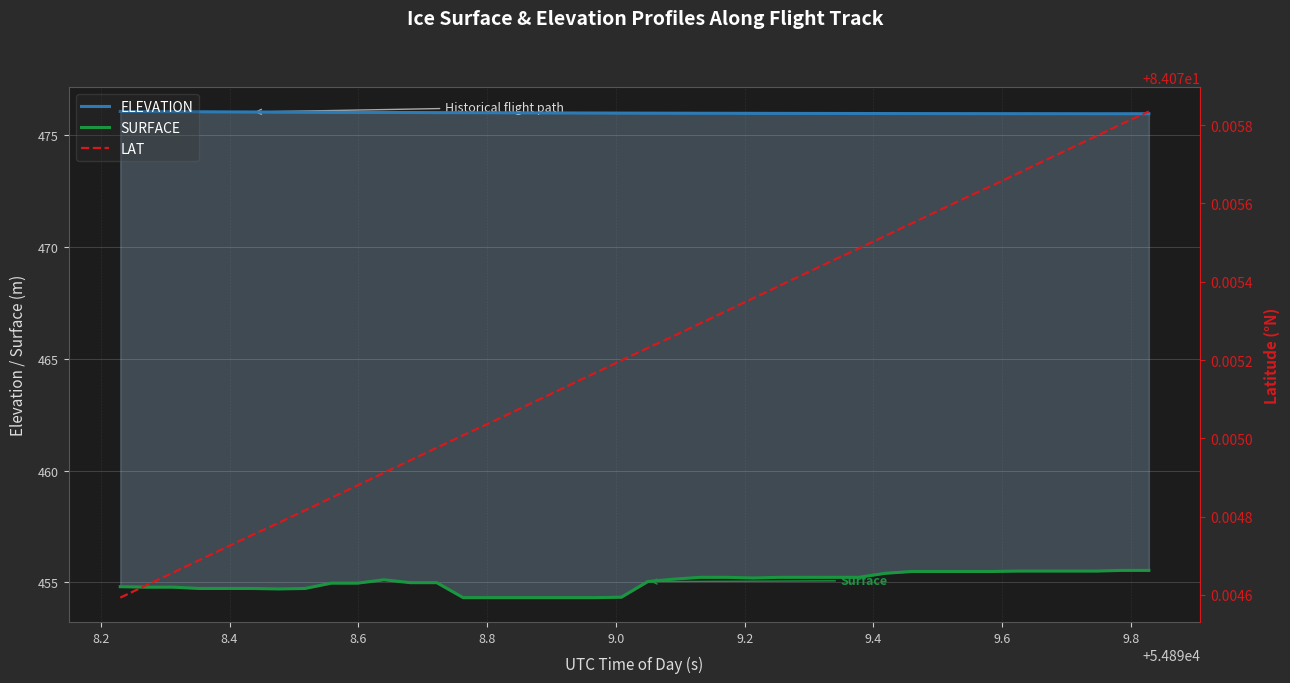

Which series has the largest total across all categories?

ELEVATION